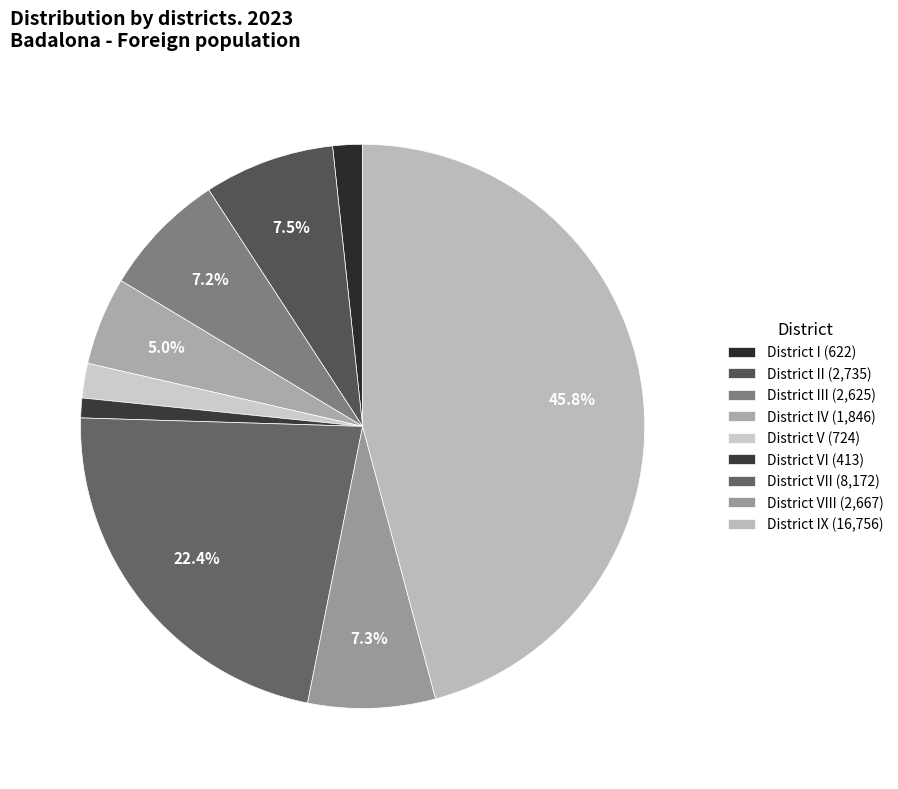

How many slices are in this pie chart?

9